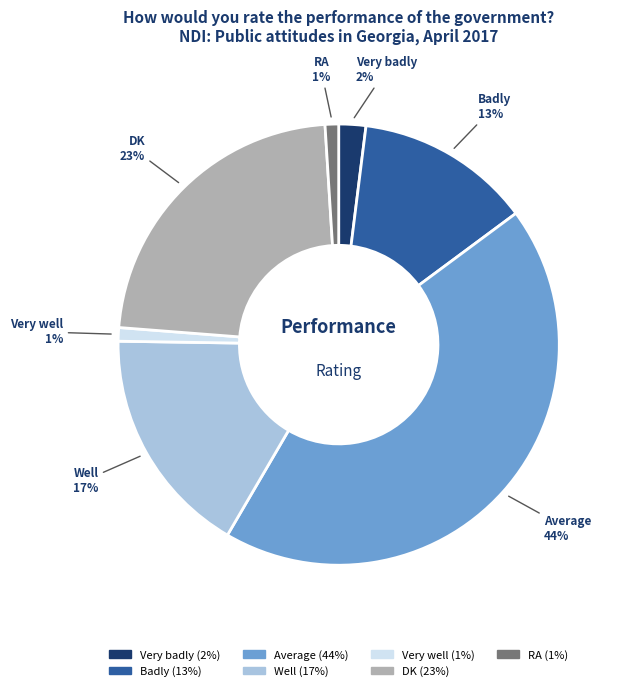

The Very well slice represents 1% of the pie. True or false?

True